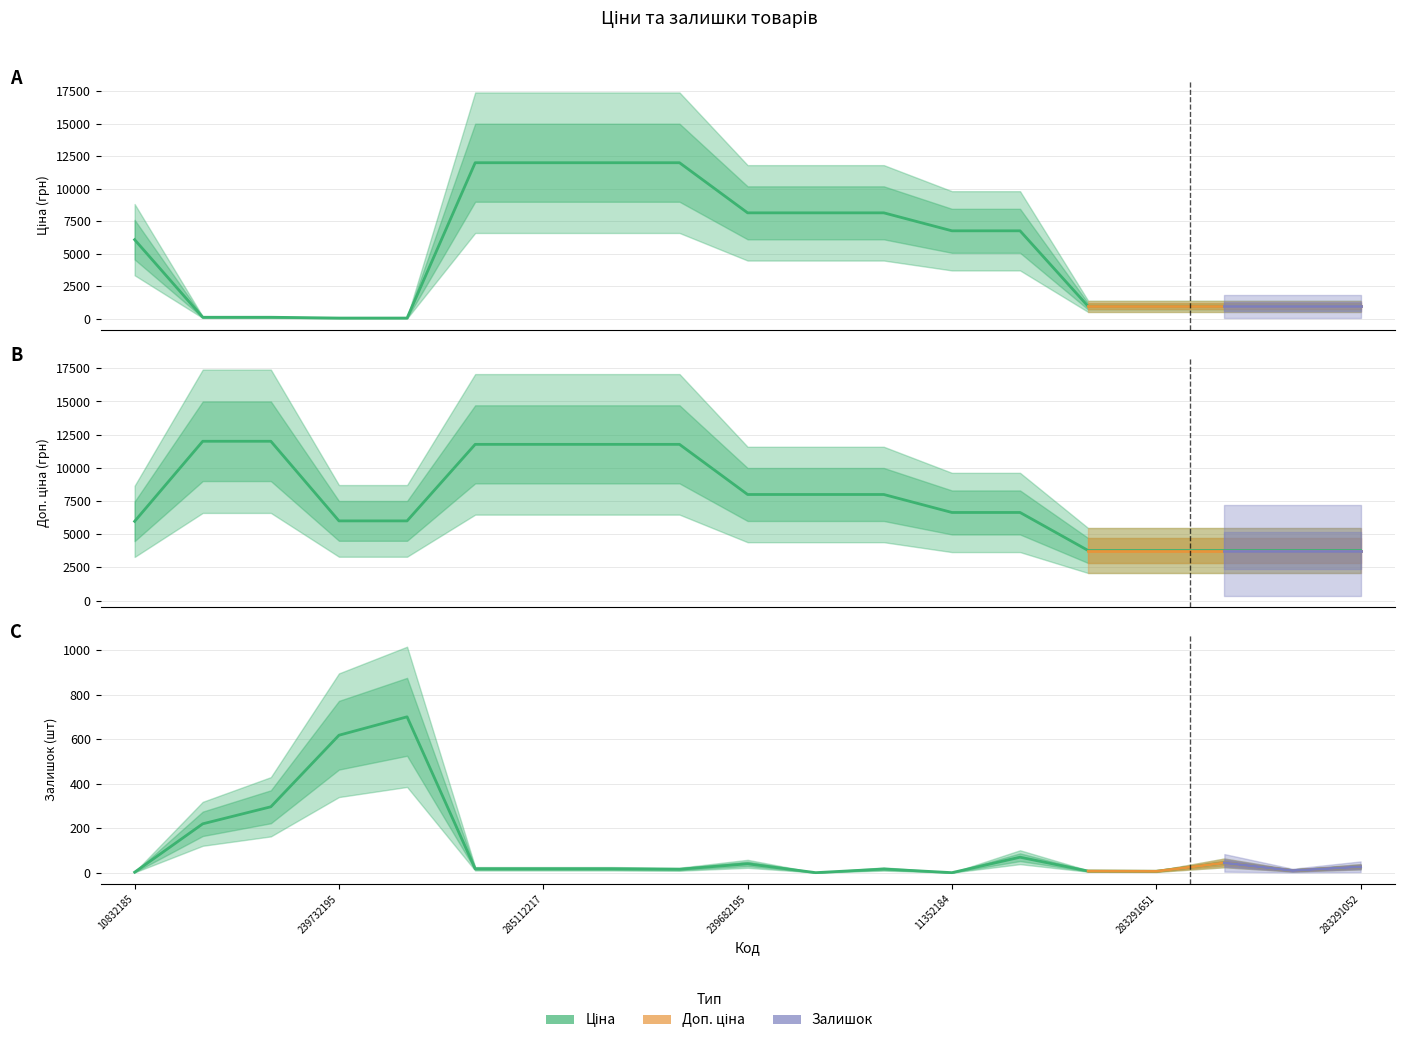

Which series changed the most between 285112217 and 239682179?

Ціна